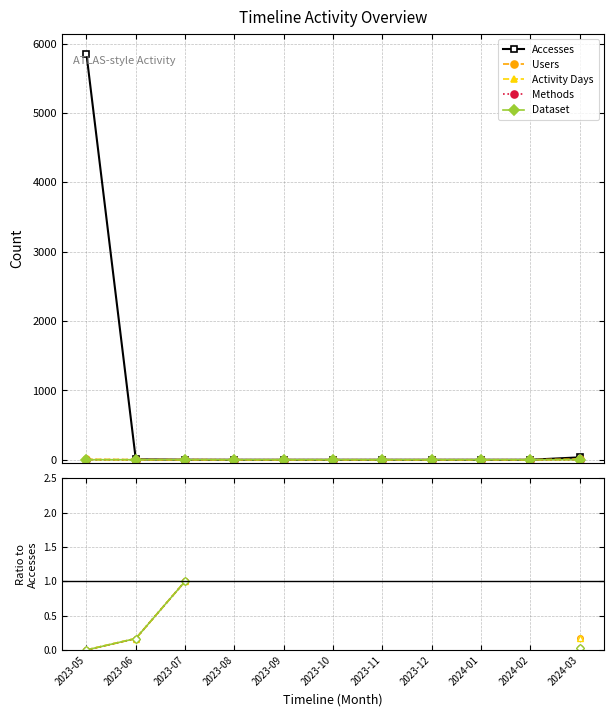

What position from the right is 2023-05?

11